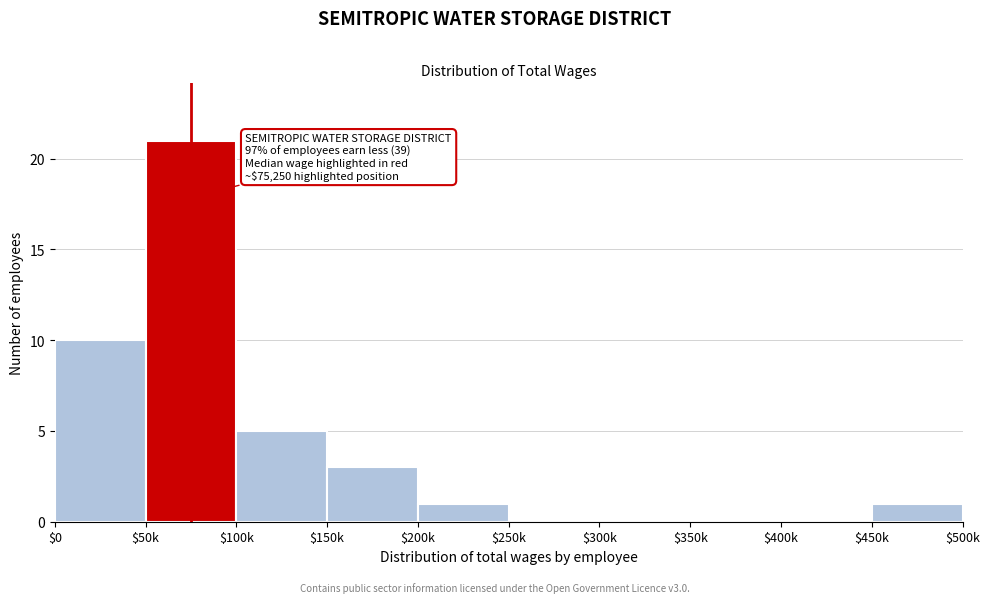

Which label corresponds to the largest value in the chart?

$50k